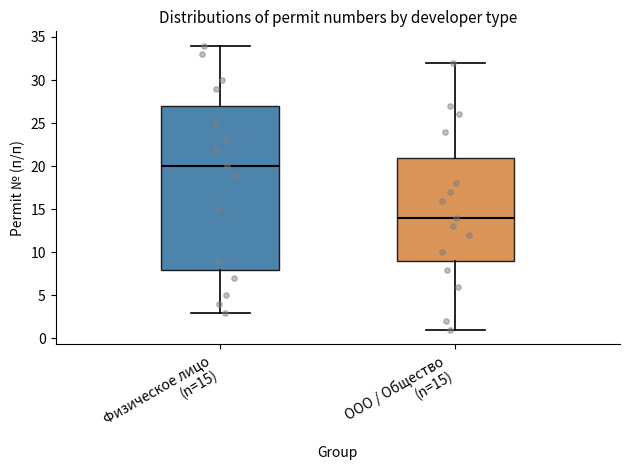

Which box is the tallest, from its lower edge to its upper edge?

Физическое лицо (n=15)